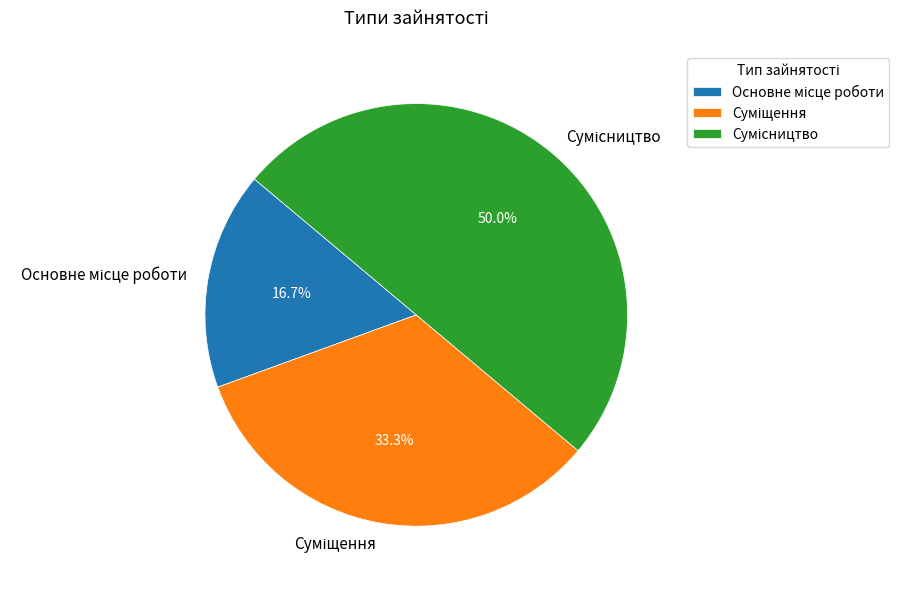

How many slices are in this pie chart?

3